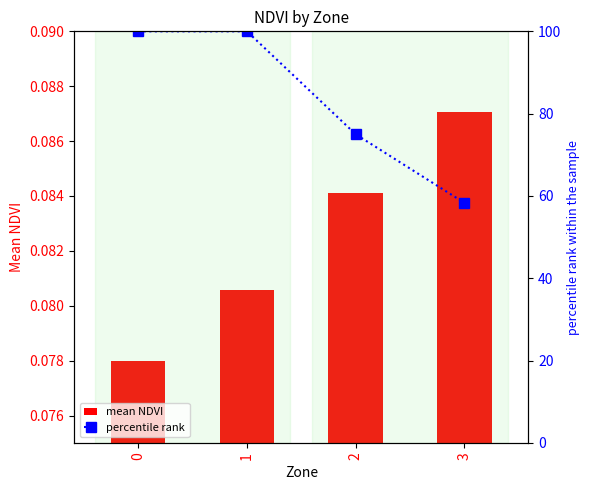

Reading left to right, list all the values displayed in this chart.

mean NDVI: 0=0.1	1=0.1	2=0.1	3=0.1
percentile rank: 0=100.0	1=100.0	2=75.0	3=58.3